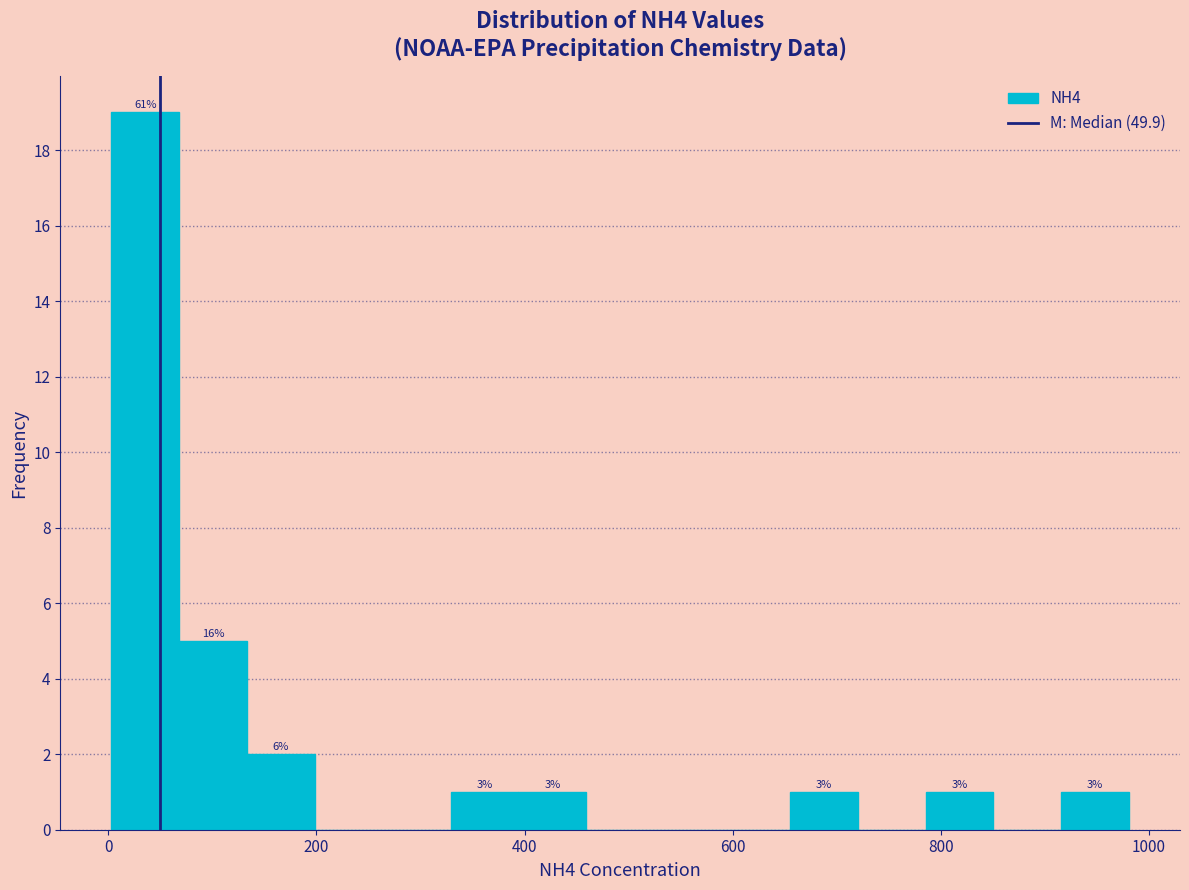

Around what value on the x-axis is the tallest bar? Give the approximate position of its centre, as read against the axis.

40